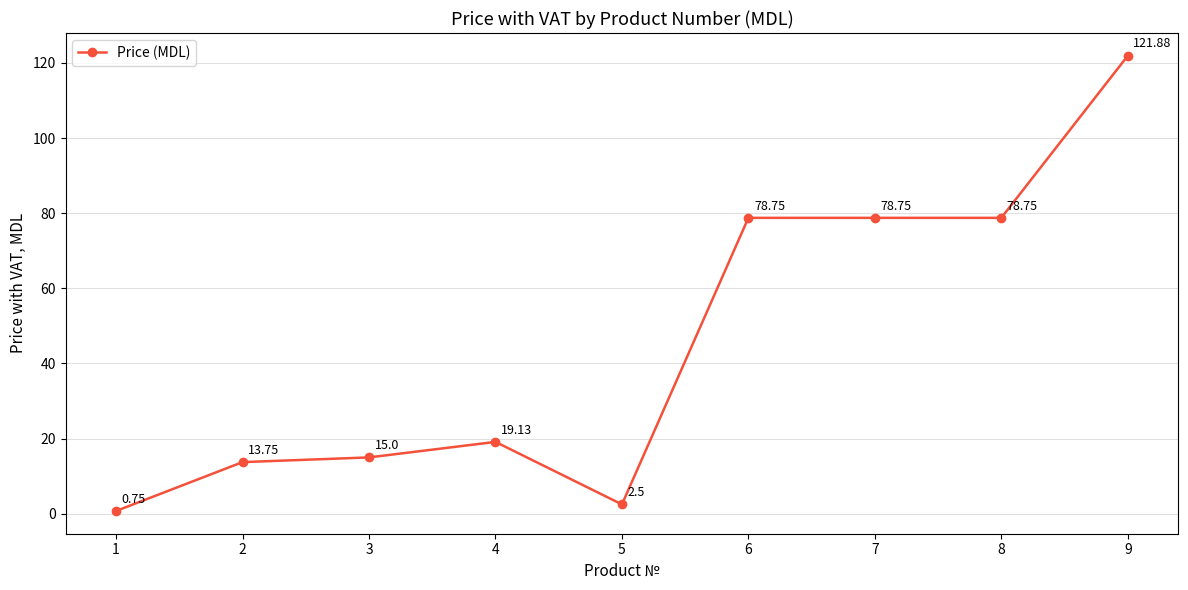

What is the change in value from 8 to 9?

+43.1